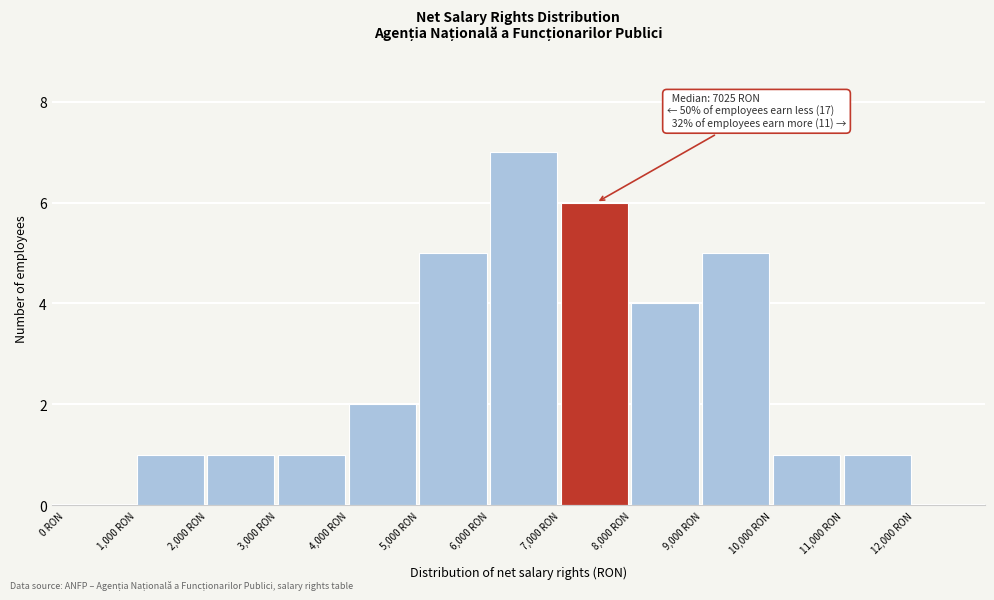

Over which range of the x-axis is the bar tallest?

6000 to 7000